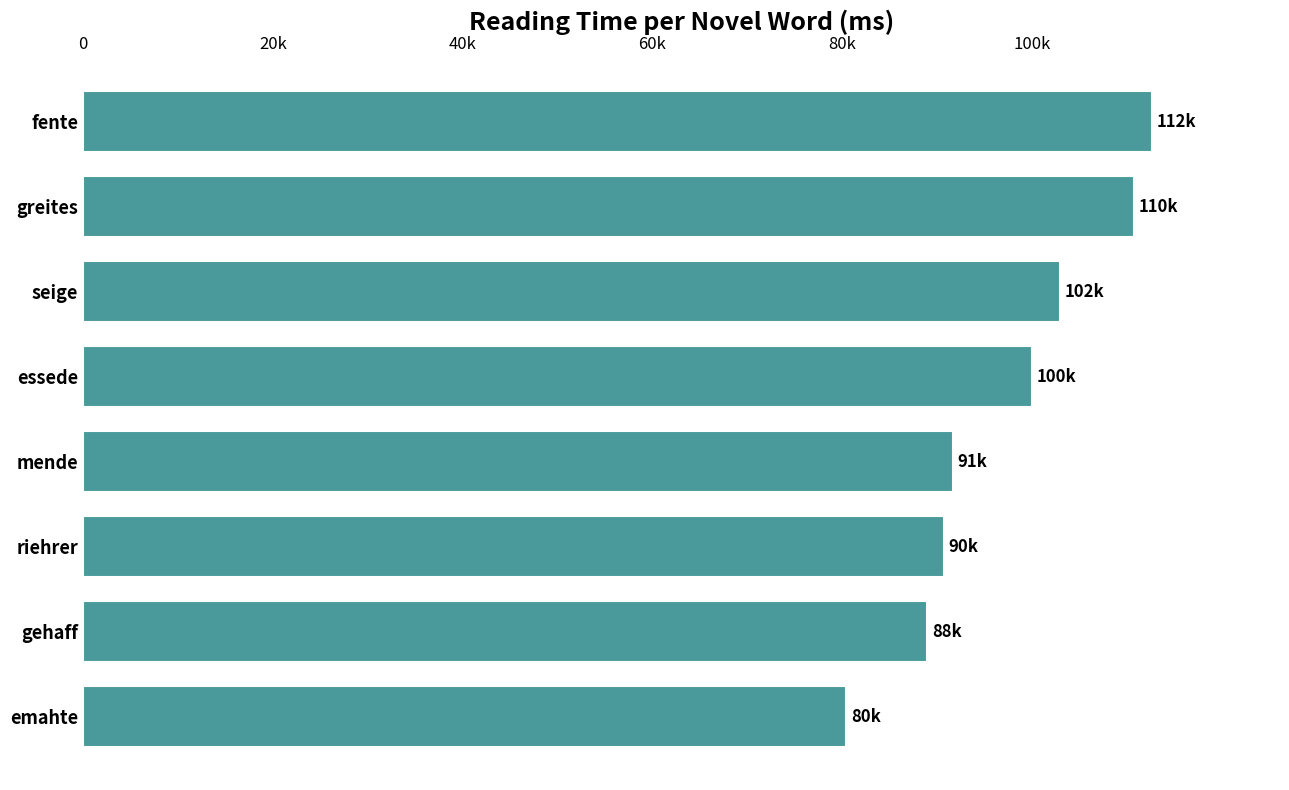

Are the bars horizontal?

Yes